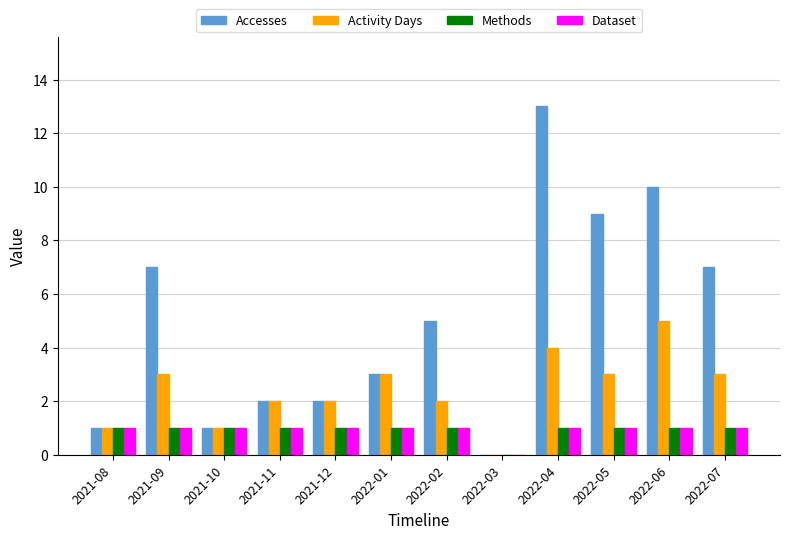

What is the greatest value displayed?

13